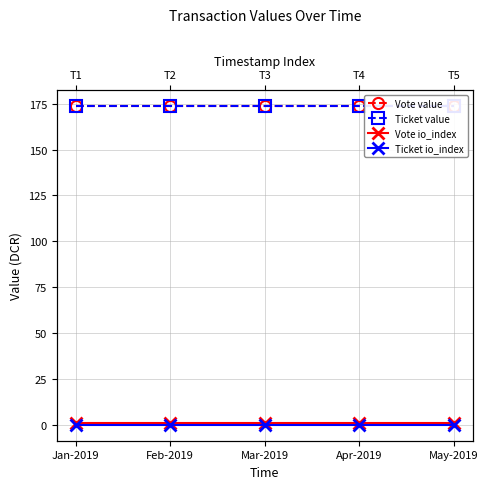

What is the sum of all Vote value values?

868.8